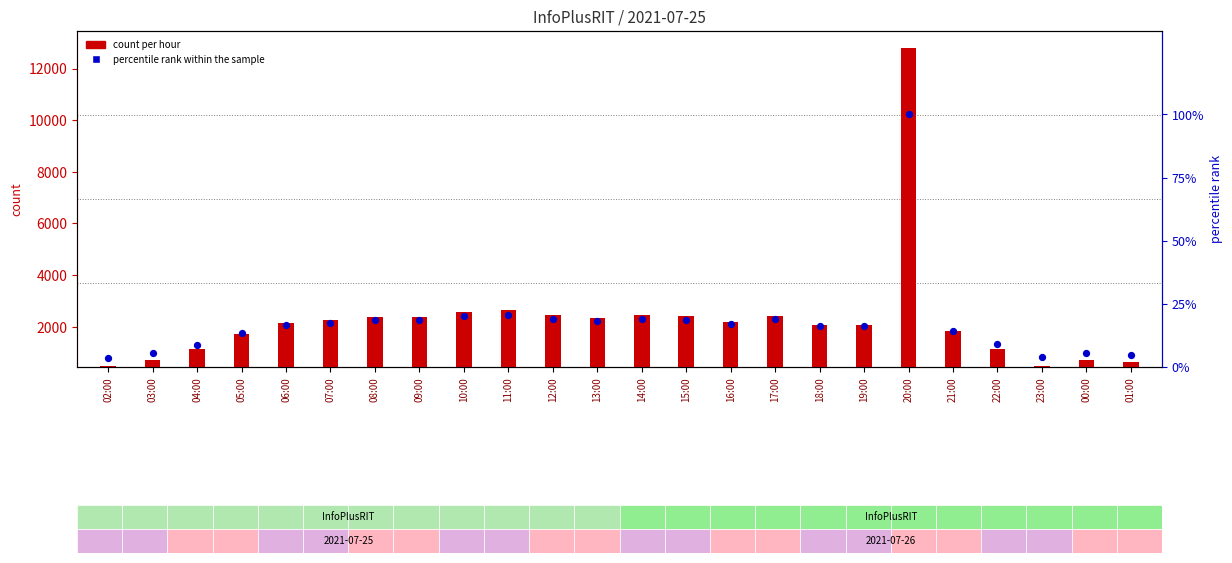

Which series reaches the maximum Y coordinate?

count per hour